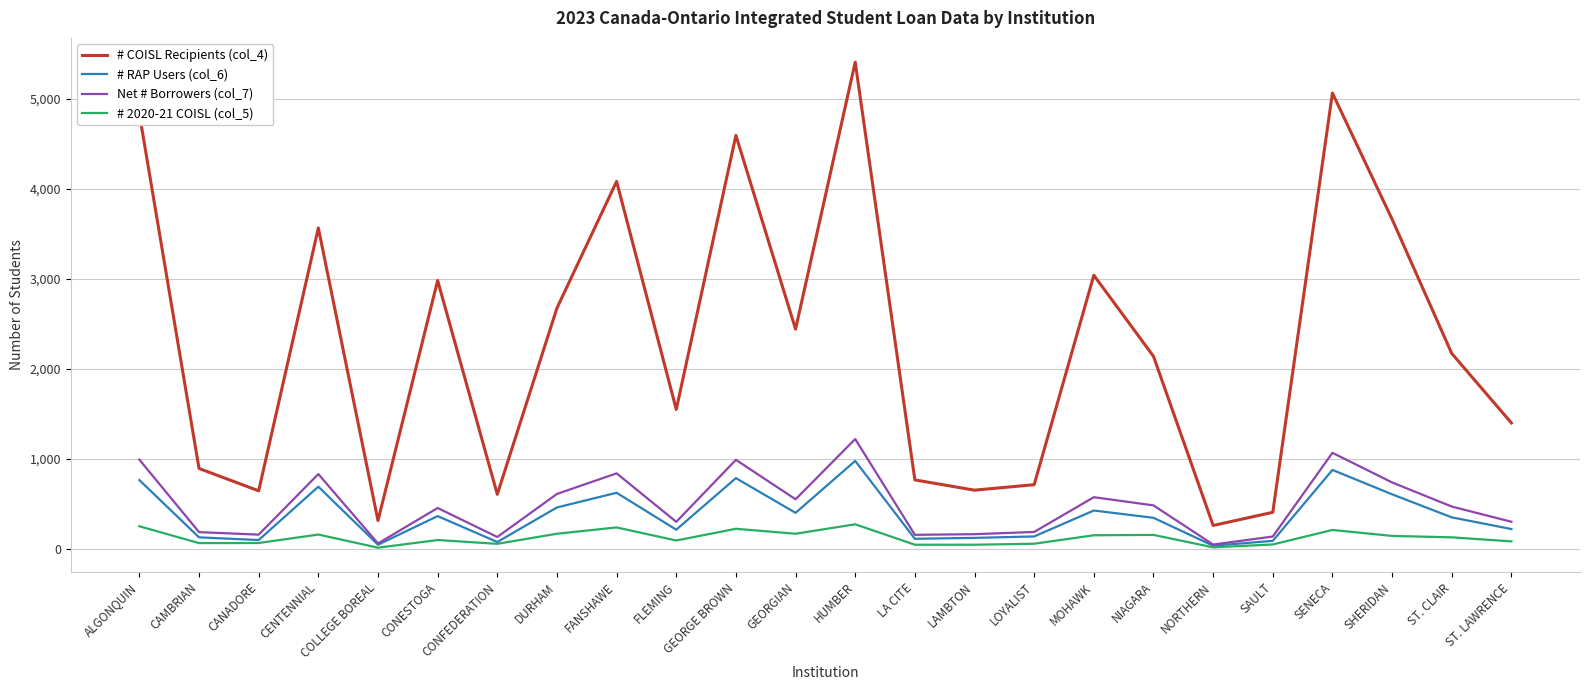

Rank the series at LOYALIST from lowest to highest value.

# 2020-21 COISL (col_5), # RAP Users (col_6), Net # Borrowers (col_7), # COISL Recipients (col_4)